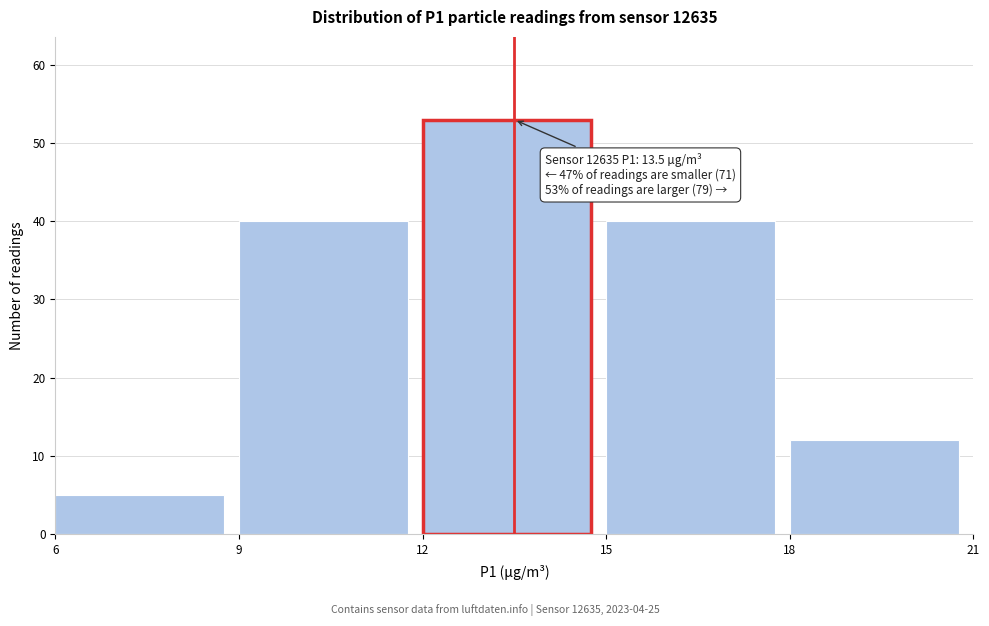

Which range on the x-axis has the tallest bar?

12 to 15